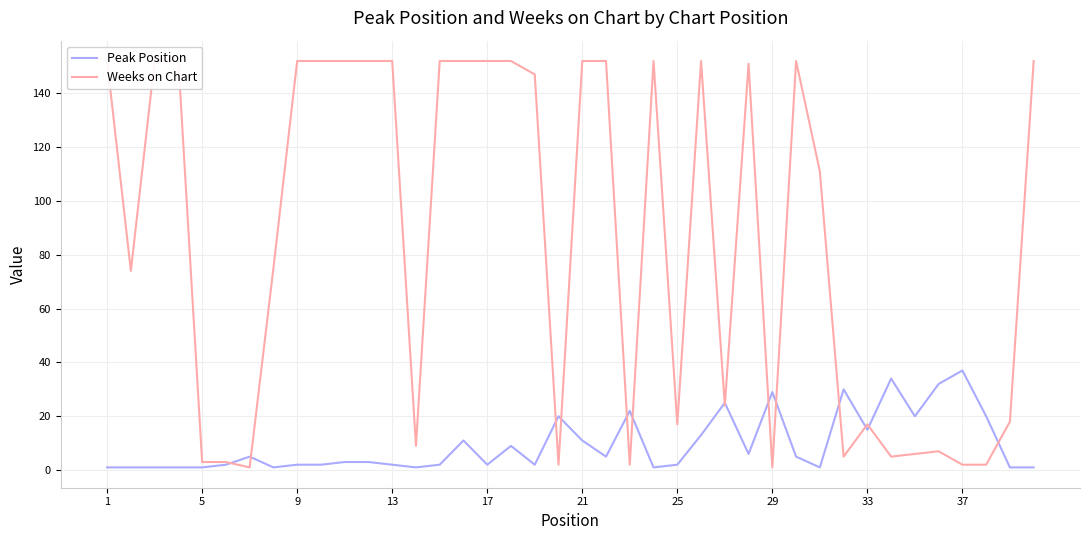

What is the difference between the maximum and minimum values in the Peak Position series?

36